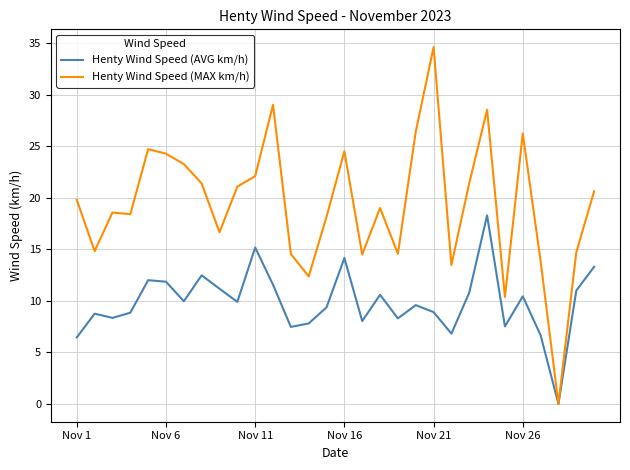

List the series in order of their overall mean, lowest first.

Henty Wind Speed (AVG km/h), Henty Wind Speed (MAX km/h)